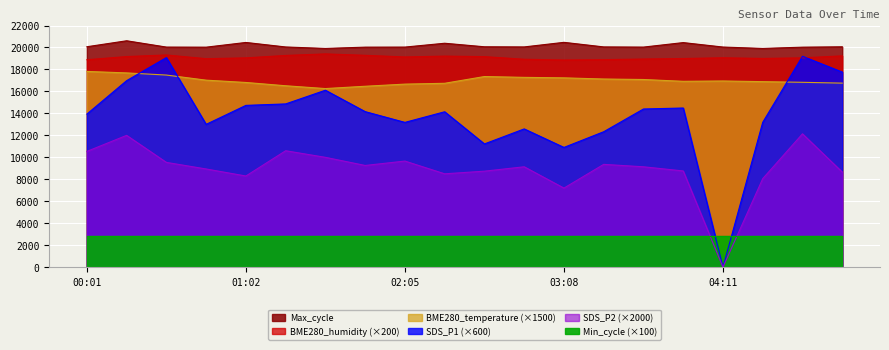

True or false: Max_cycle has a value of 27635.2 at 00:31.

False